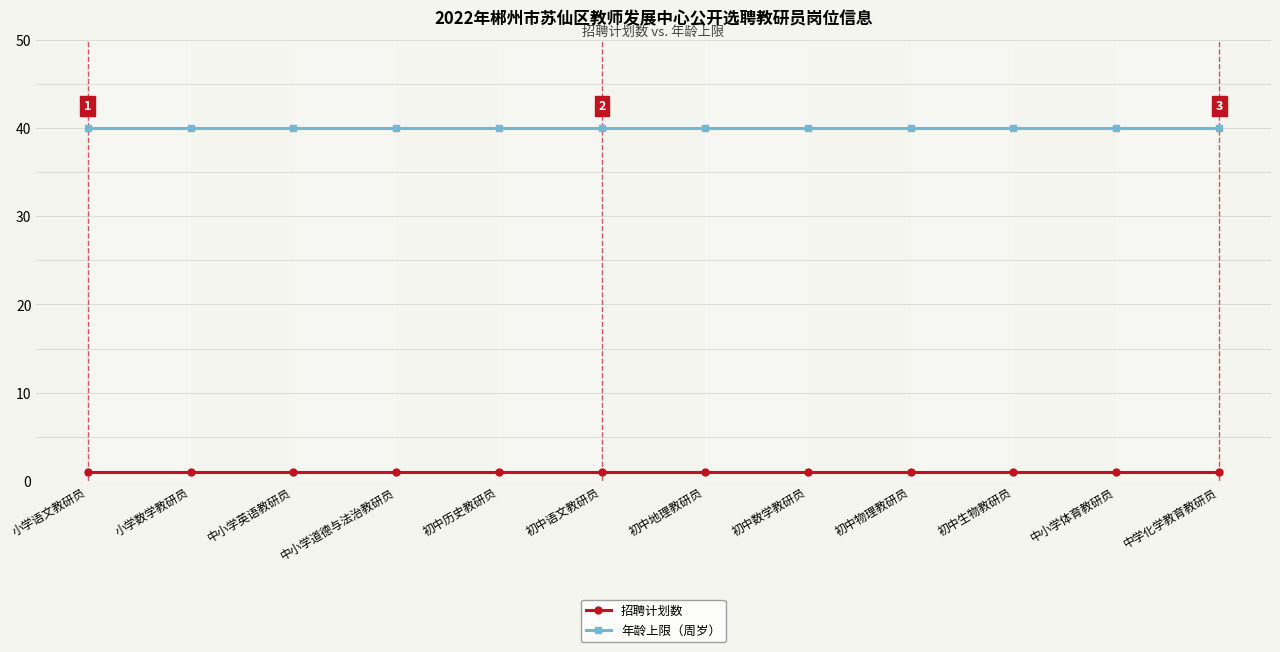

True or false: 招聘计划数 and 年龄上限（周岁） intersect in this chart.

False